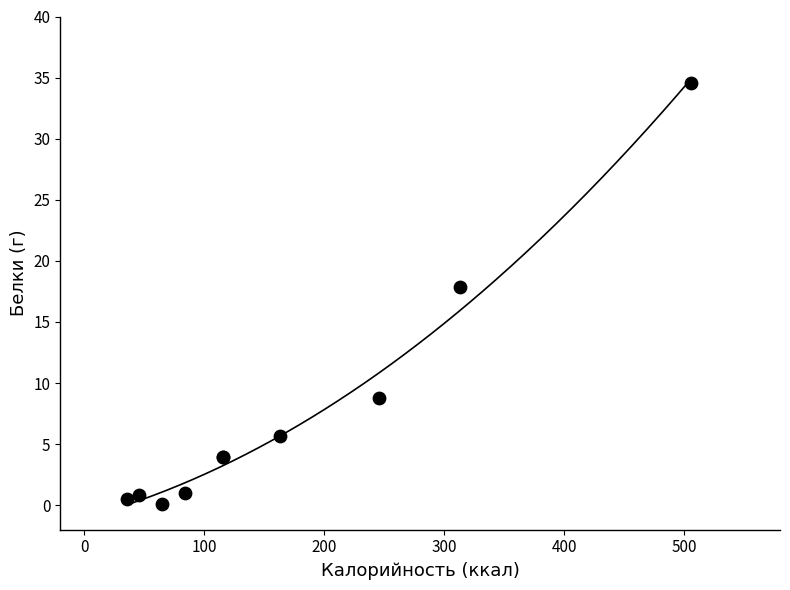

What Y value in the scatter plot is closest to 17?

17.8